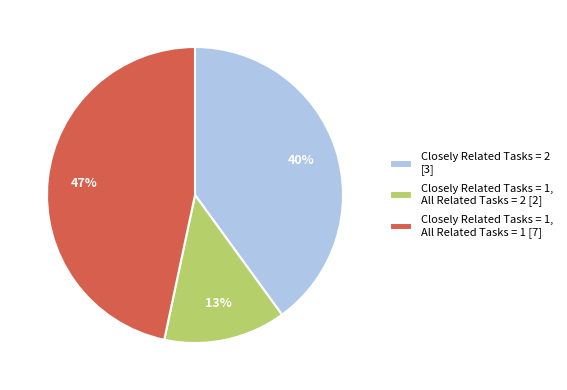

What is the largest slice in the pie chart?

Closely Related Tasks = 1, All Related Tasks = 1 [7]